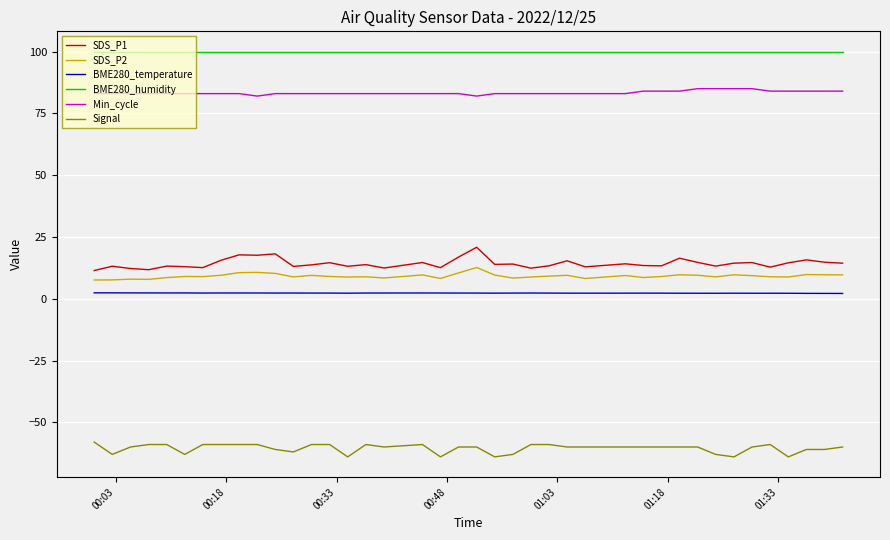

Rank the series by their maximum value, from lowest to highest.

Signal, BME280_temperature, SDS_P2, SDS_P1, Min_cycle, BME280_humidity